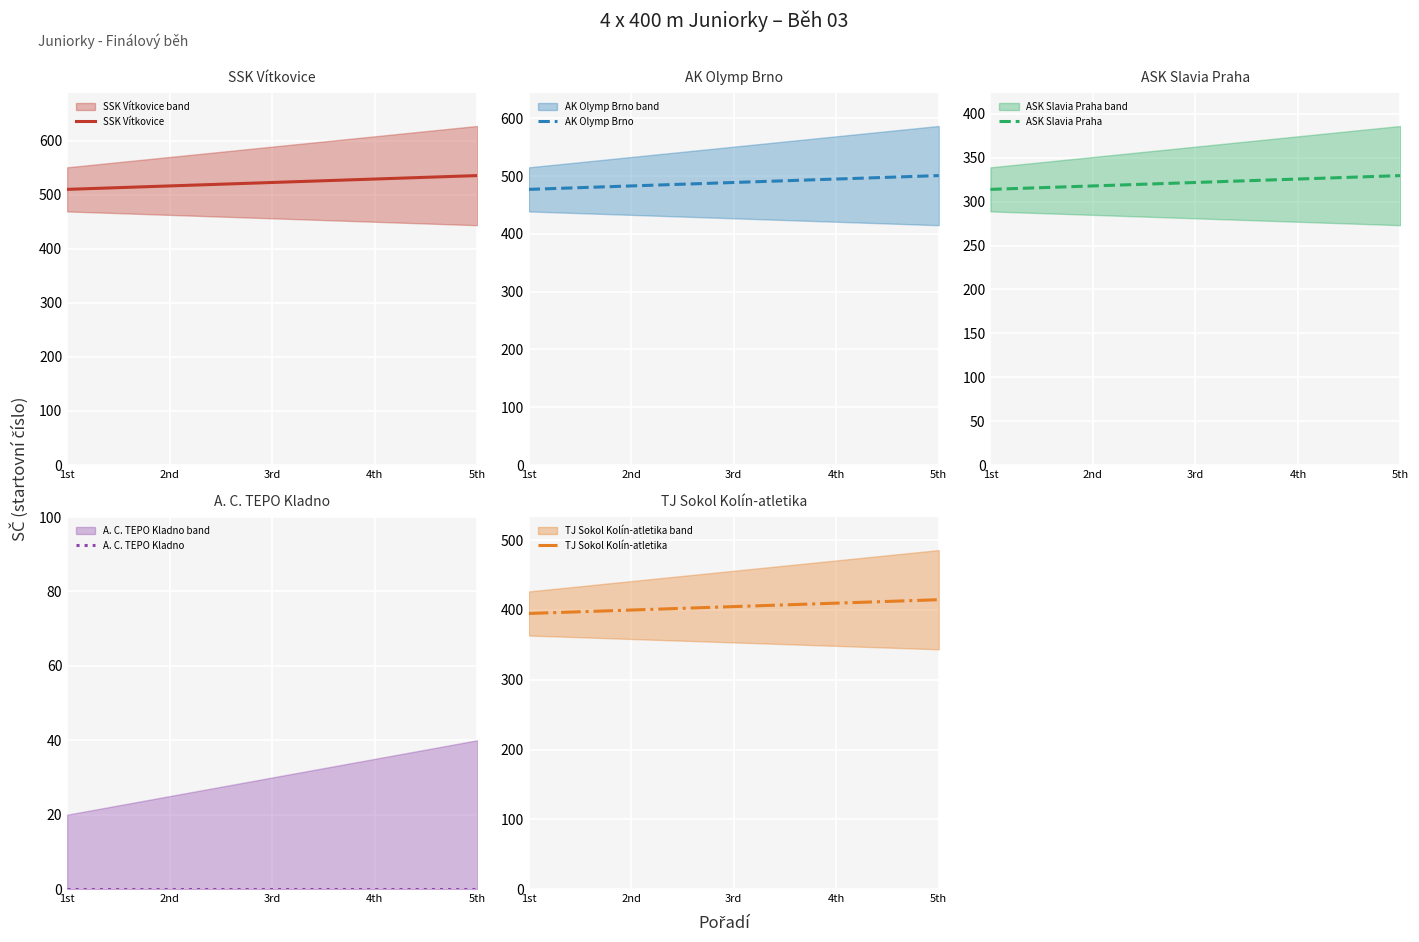

List the series in order of their peak value, highest first.

SSK Vítkovice, AK Olymp Brno, TJ Sokol Kolín-atletika, ASK Slavia Praha, A. C. TEPO Kladno